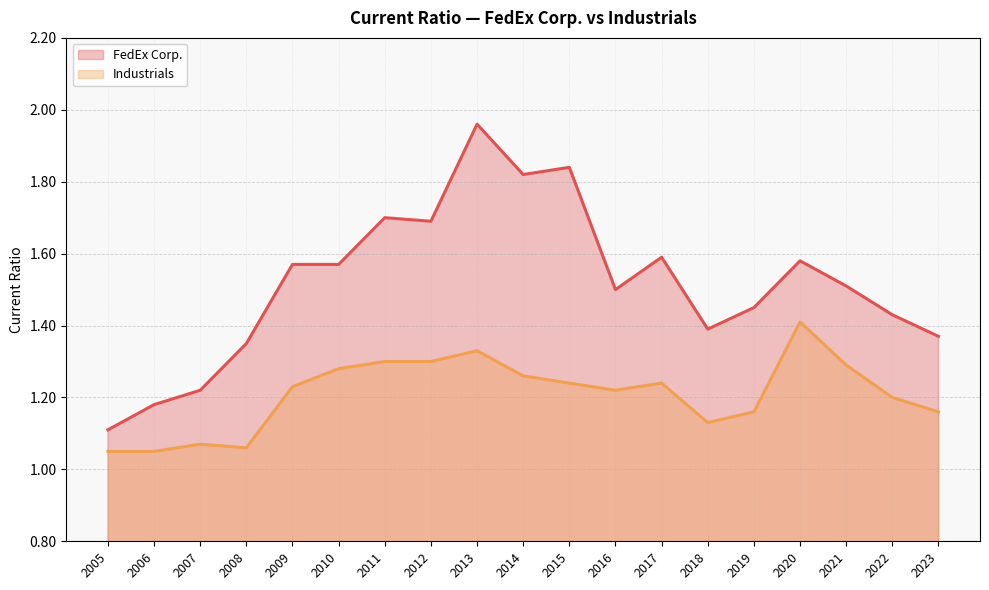

What value does the FedEx Corp. series have at 2011?

1.7